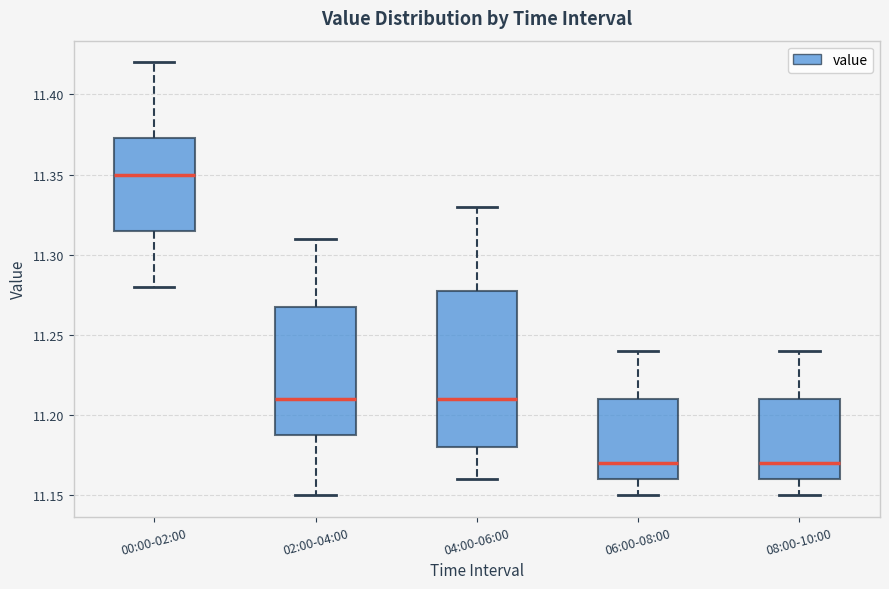

Reading left to right, read every box against the y-axis: the position of its median line, the range the box covers, and the ends of its whiskers. The values are not printed on the chart, so give them approximately, as read against the axis.

00:00-02:00: median 11.350, box 11.315 to 11.375, whiskers 11.280 to 11.420
02:00-04:00: median 11.210, box 11.190 to 11.270, whiskers 11.150 to 11.310
04:00-06:00: median 11.210, box 11.180 to 11.280, whiskers 11.160 to 11.330
06:00-08:00: median 11.170, box 11.160 to 11.210, whiskers 11.150 to 11.240
08:00-10:00: median 11.170, box 11.160 to 11.210, whiskers 11.150 to 11.240